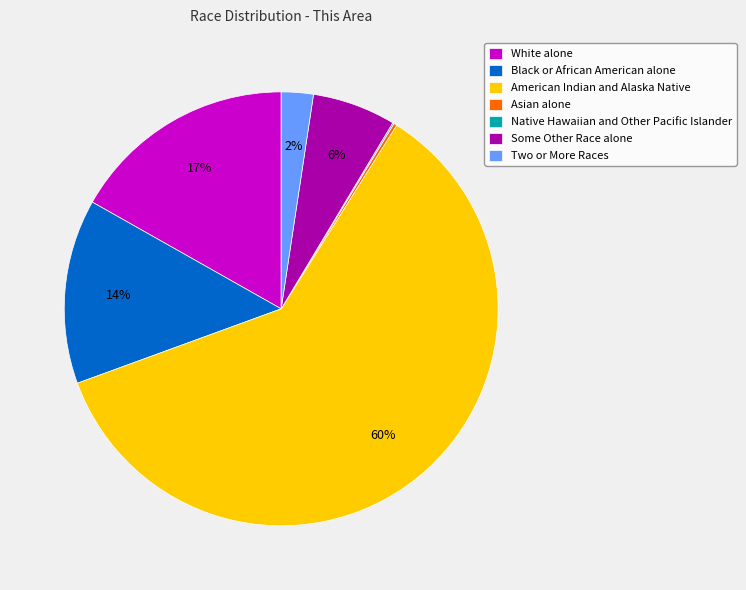

To the nearest percent, what is the average slice percentage?

14%